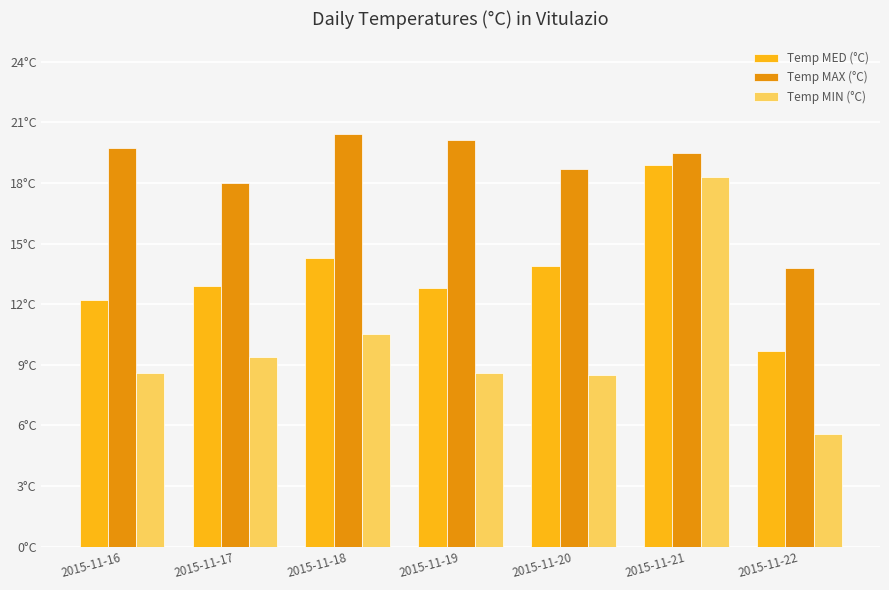

Is it true that Temp MED (°C) equals 14.3 at 2015-11-18?

True